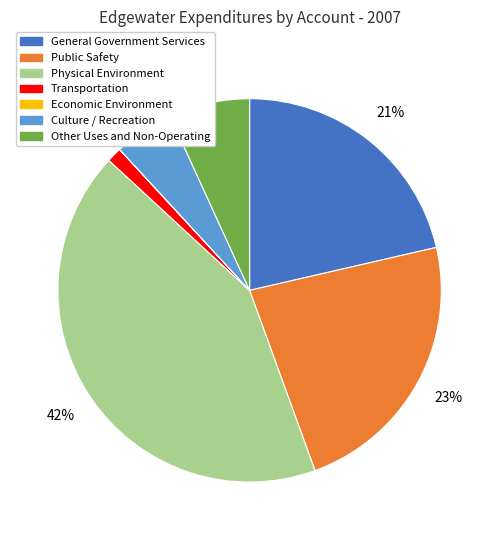

What is the largest slice in the pie chart?

Physical Environment